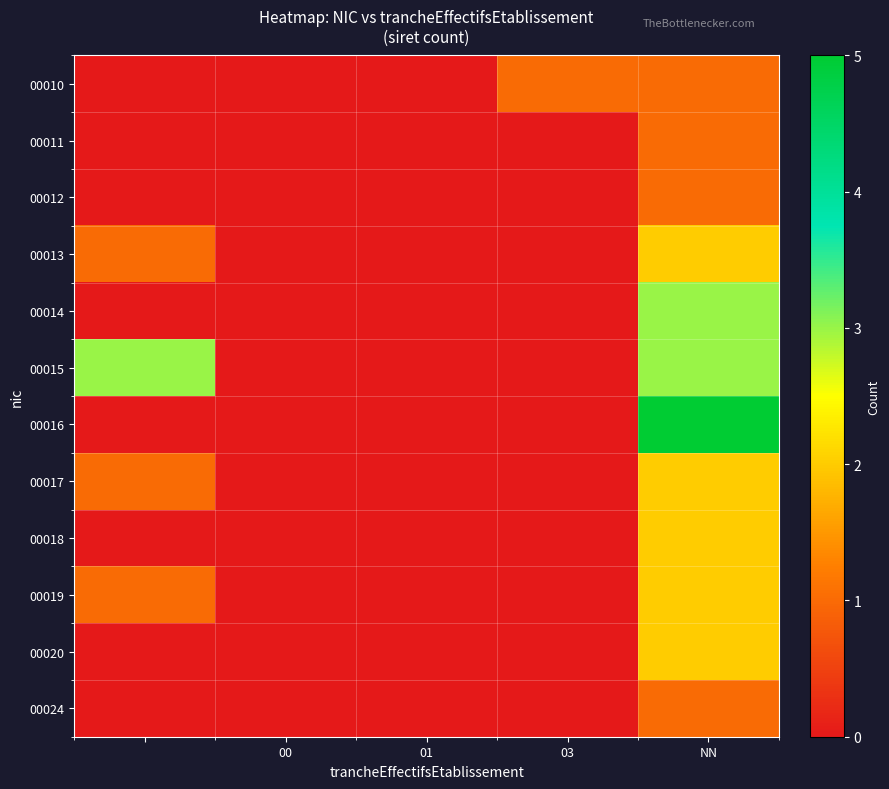

At which category does the chart reach its peak across all series?

NN